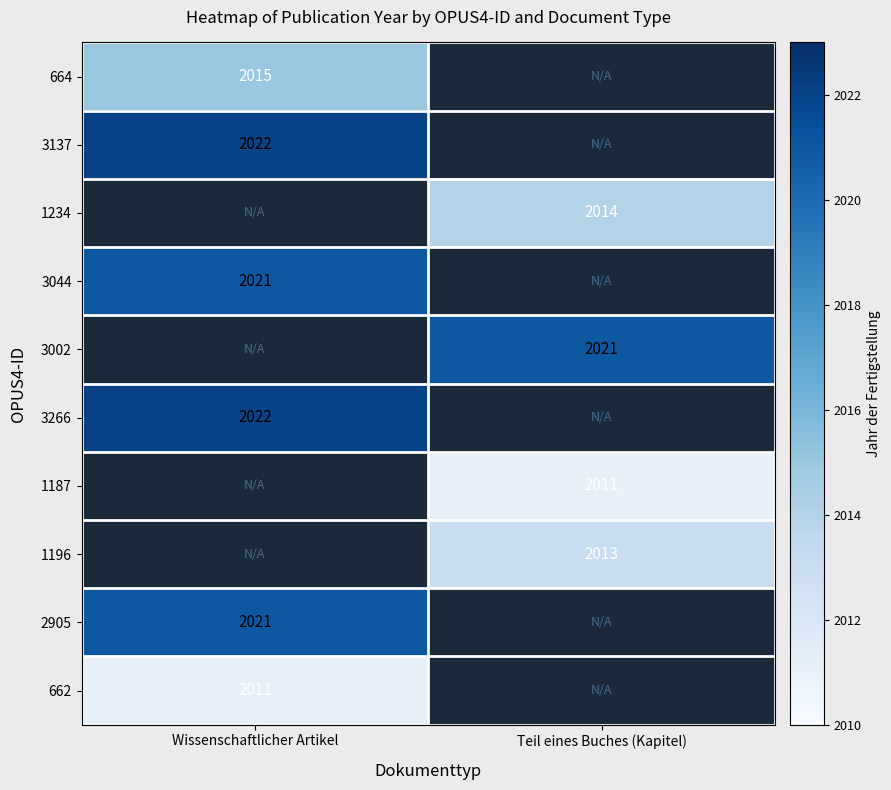

Which series has the largest range (max minus min)?

664